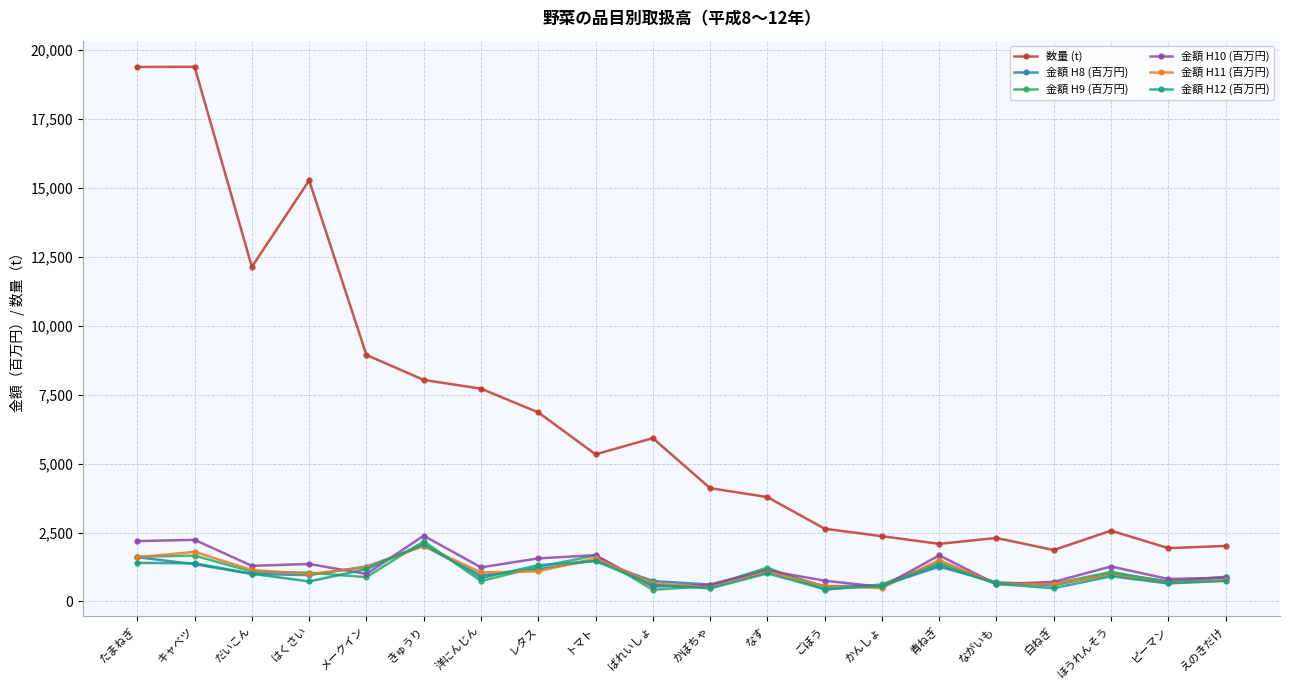

At which label does 金額 H11 (百万円) reach its peak?

きゅうり